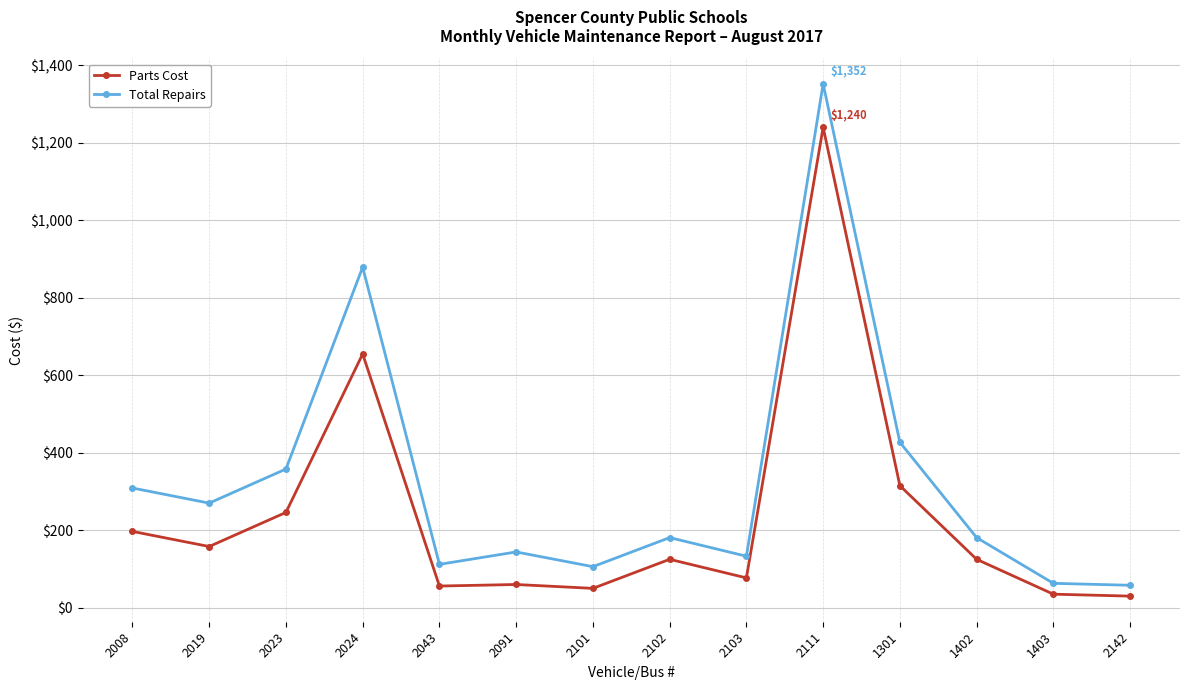

What is the sum of the Parts Cost values at 2008 and 2142?

227